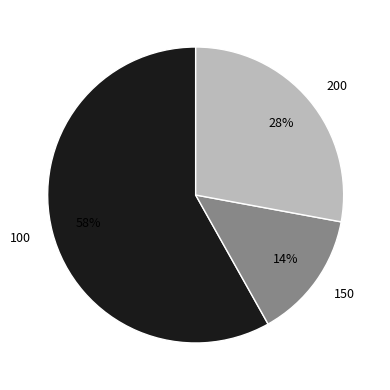

To the nearest percent, what percentage of the pie is 200?

28%